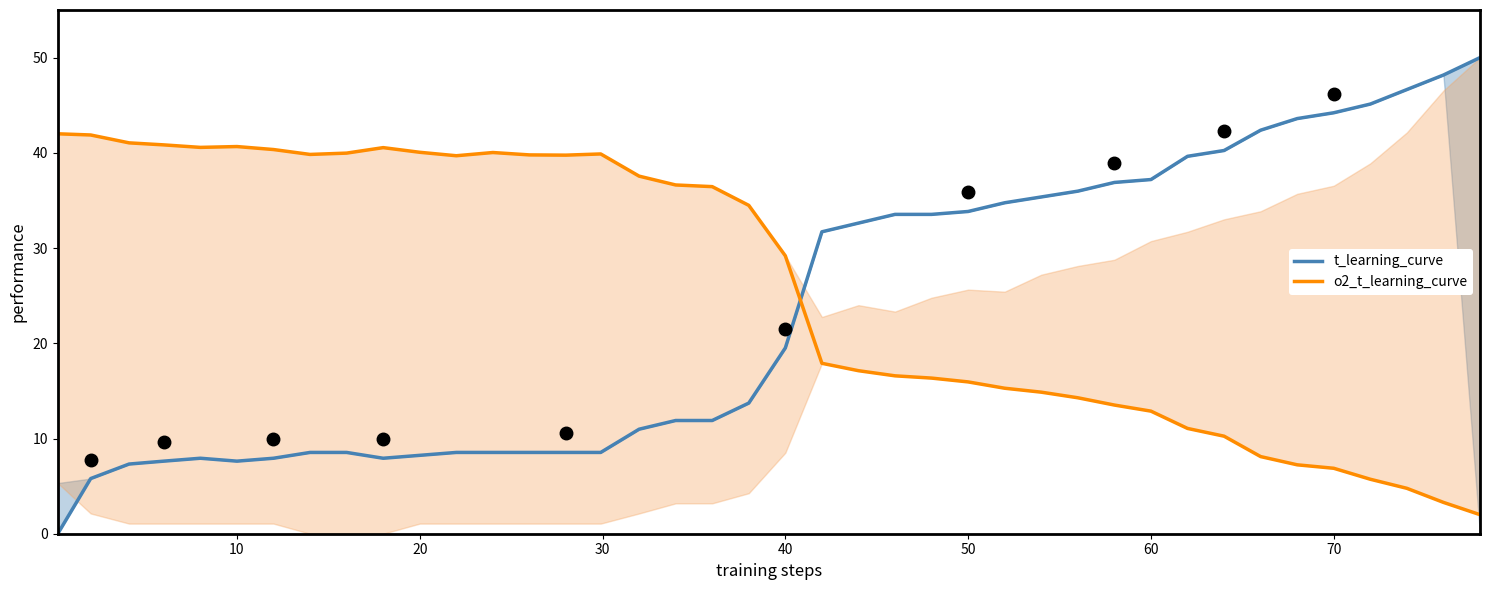

What is the difference between the second highest and minimum values in the t_learning_curve series?

48.2